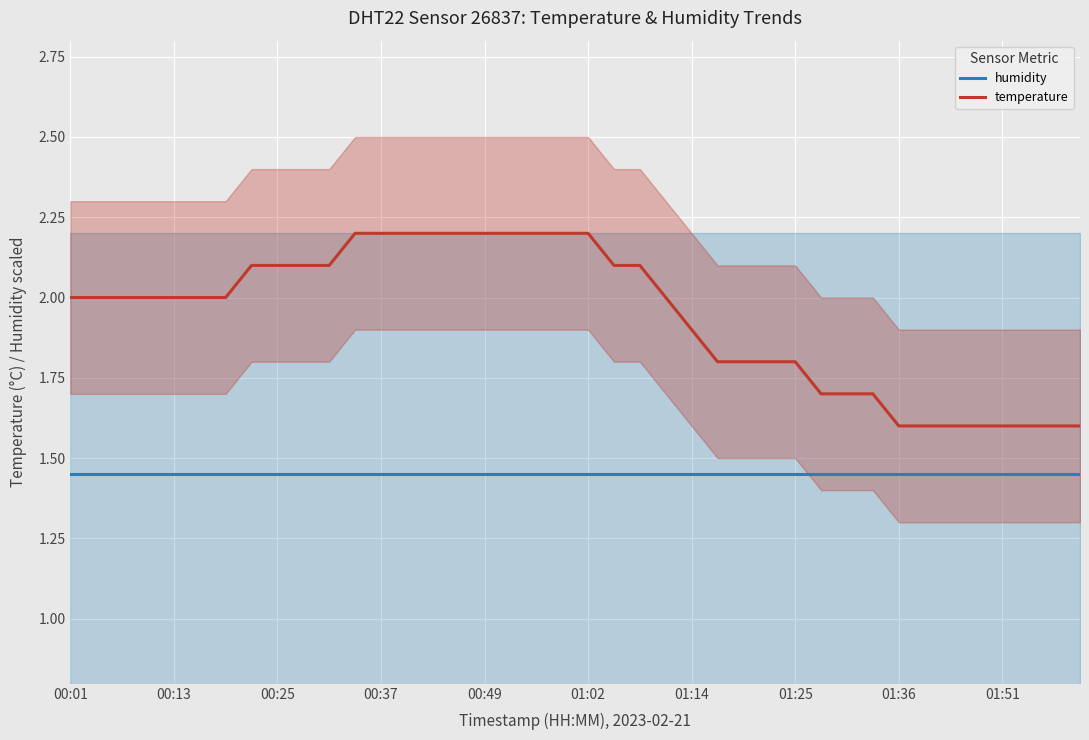

What position from the left is 34?

35